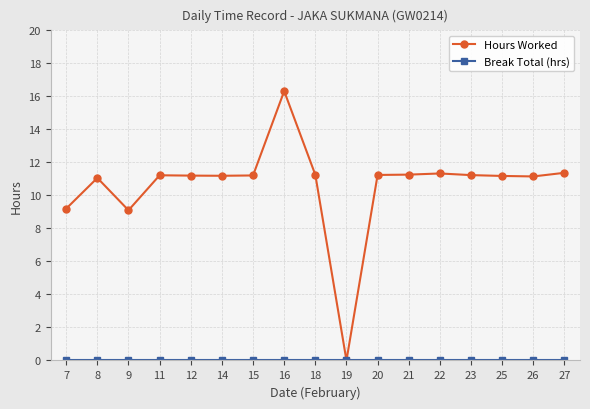

At which category is the sum across all series the highest?

16